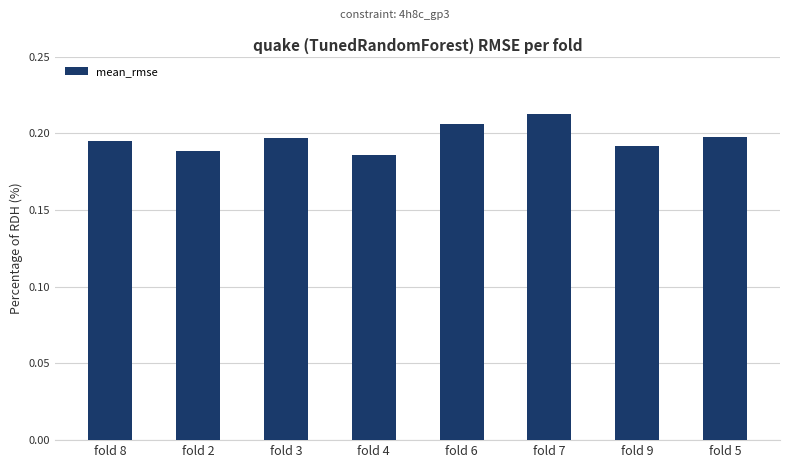

Count the number of data series in this chart.

1